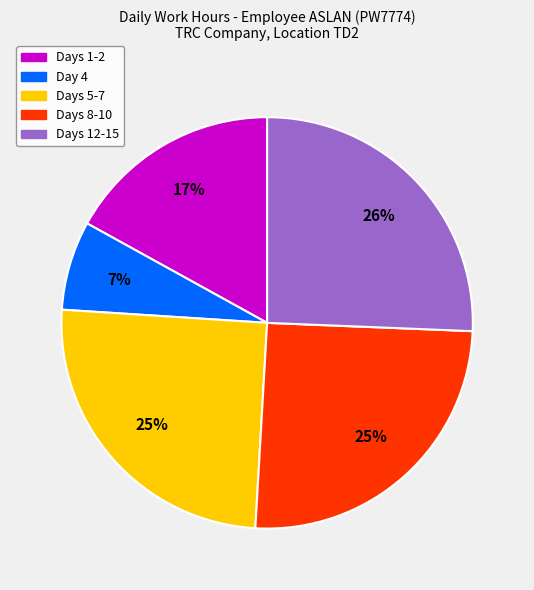

To the nearest percent, what is the difference between the largest and smallest slice percentages?

19%